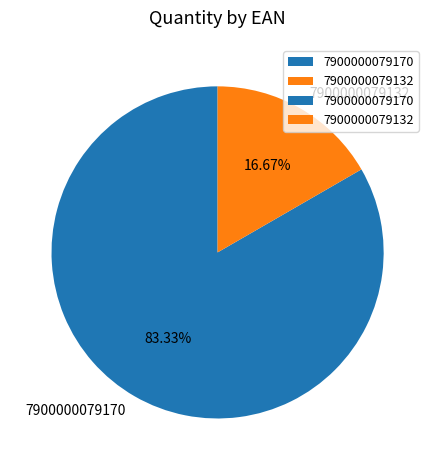

Is the sum of 7900000079132 and 7900000079170 greater than half?

Yes